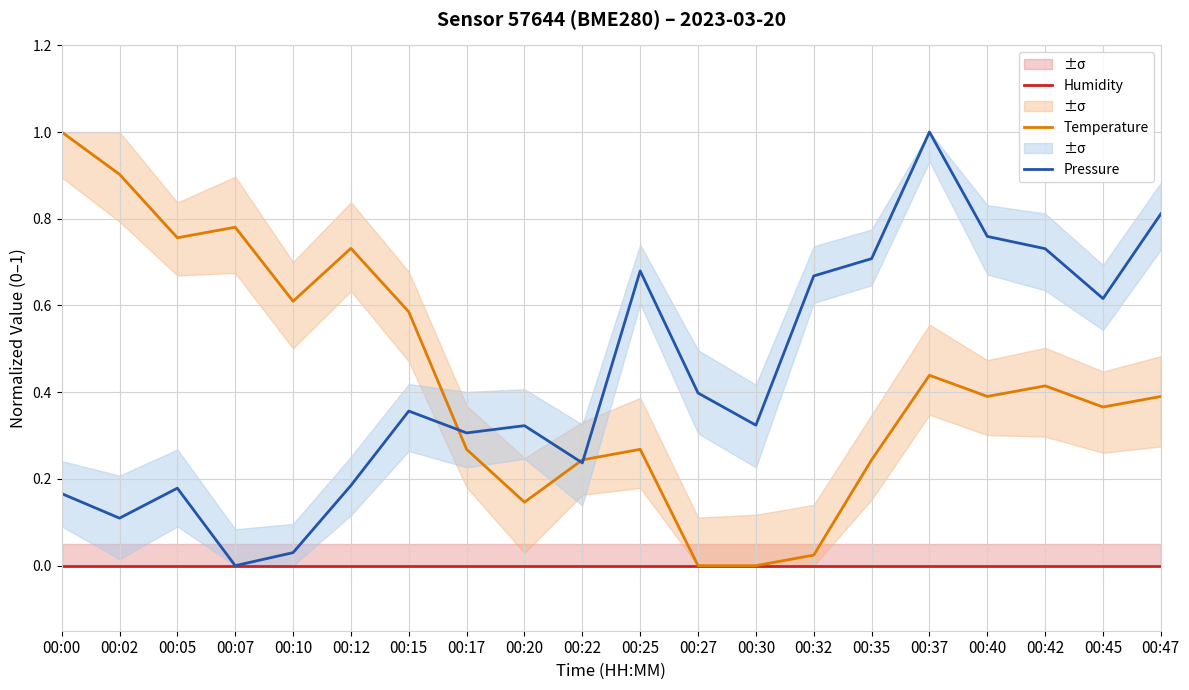

What is the difference between the second highest and minimum values in the Temperature series?

0.9